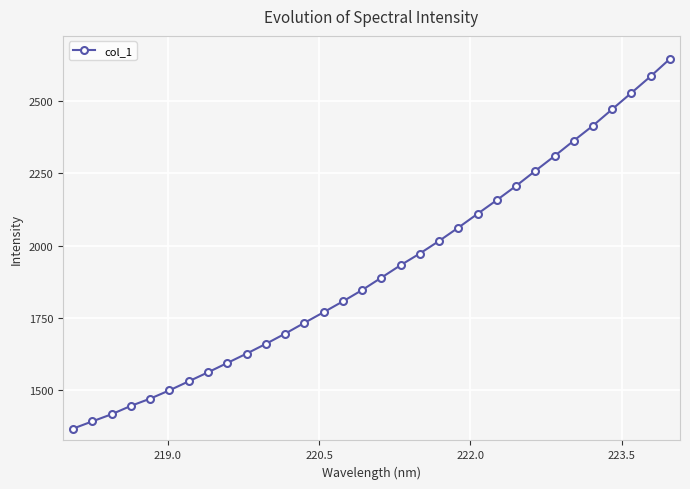

What is the greatest value displayed?

2646.0